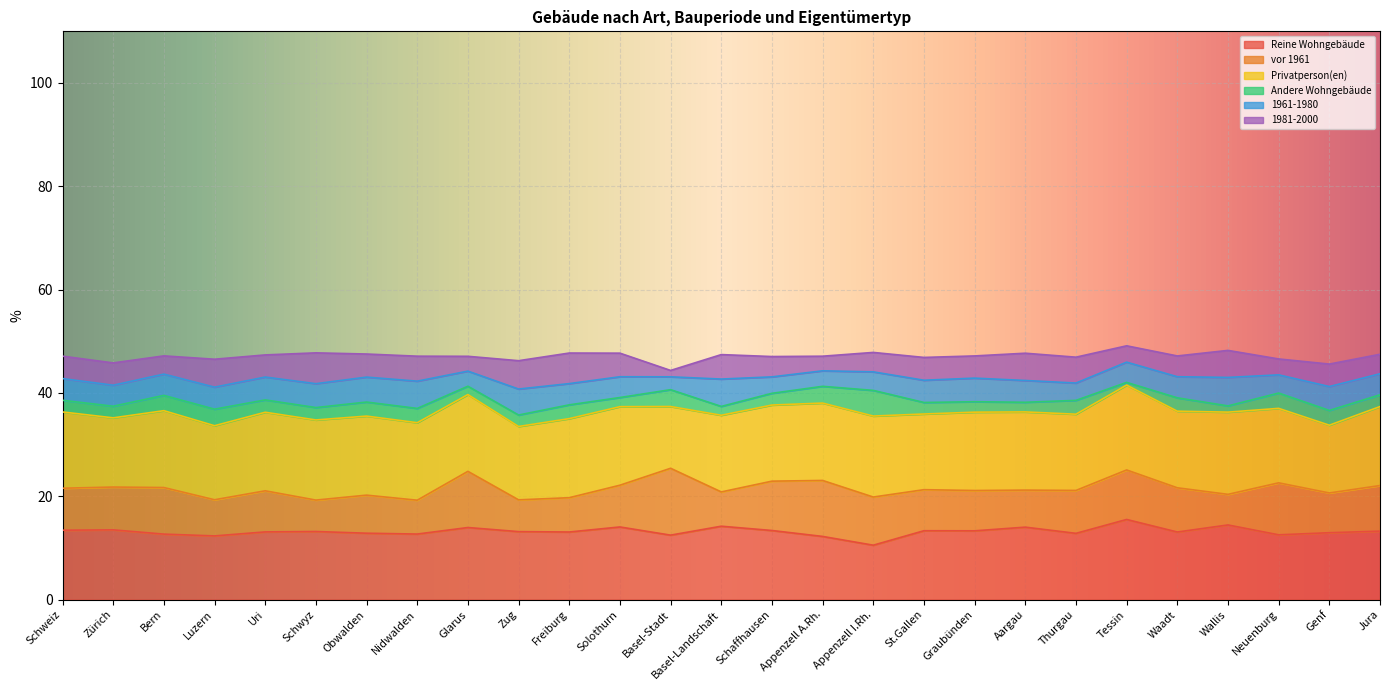

True or false: Reine Wohngebäude has a value of 115.4 at Schwyz.

False